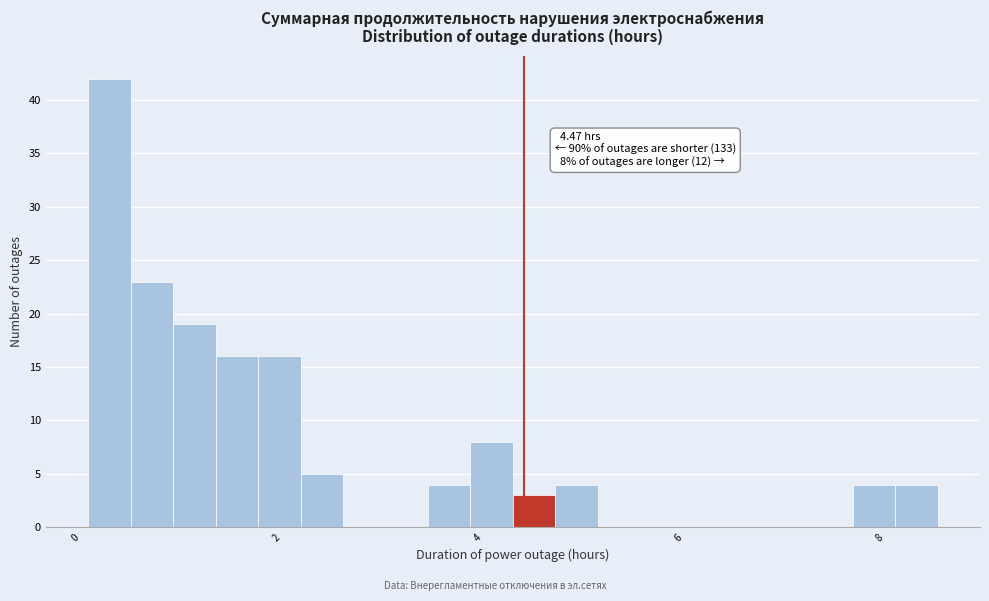

Around what value on the x-axis is the tallest bar? Give the approximate position of its centre, as read against the axis.

0.4